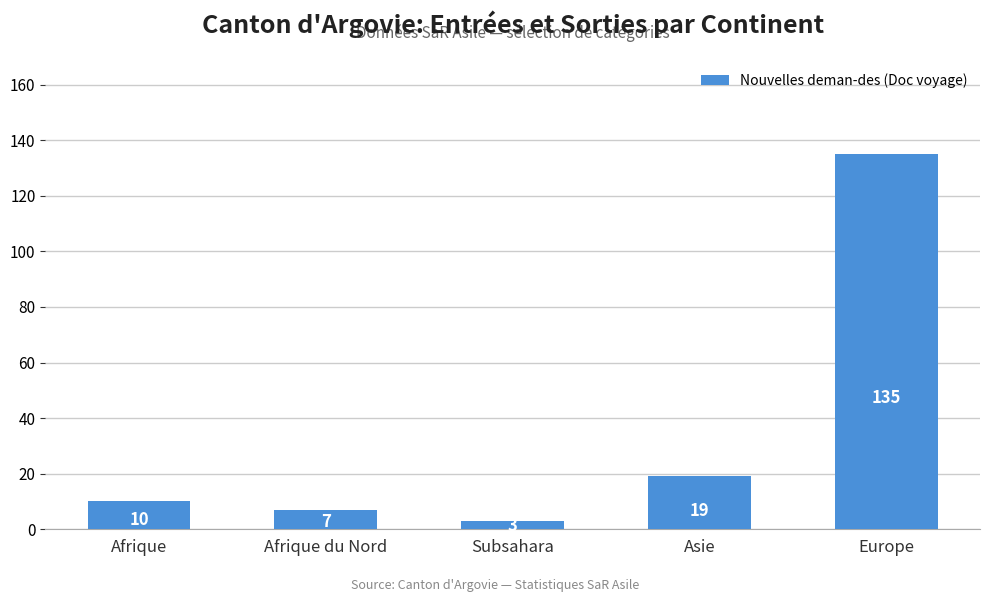

At which label is the value closest to 69?

Asie